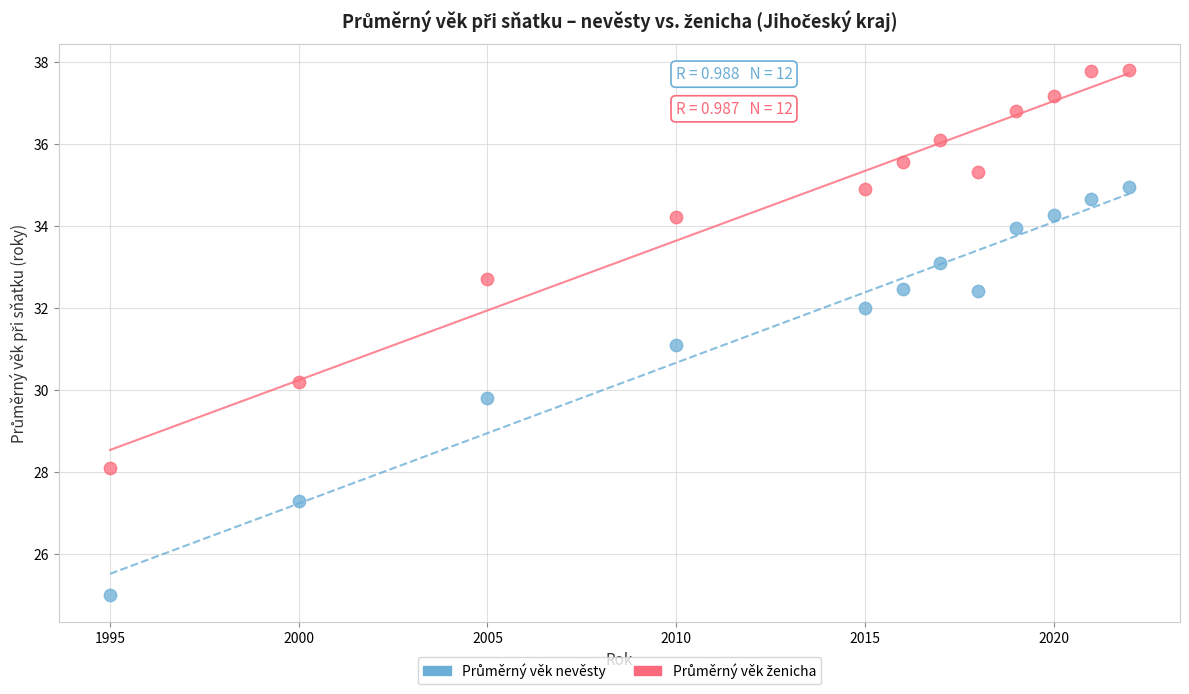

What is the X range (max minus min) for the scatter plot?

27.0